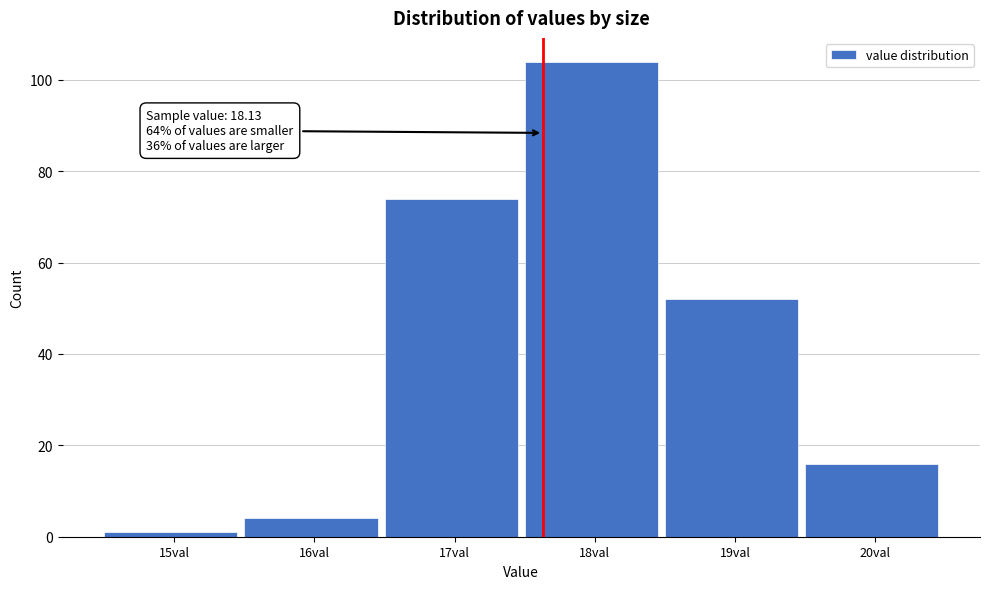

Reading right to left, extract all data points from this chart.

16	52	104	74	4	1